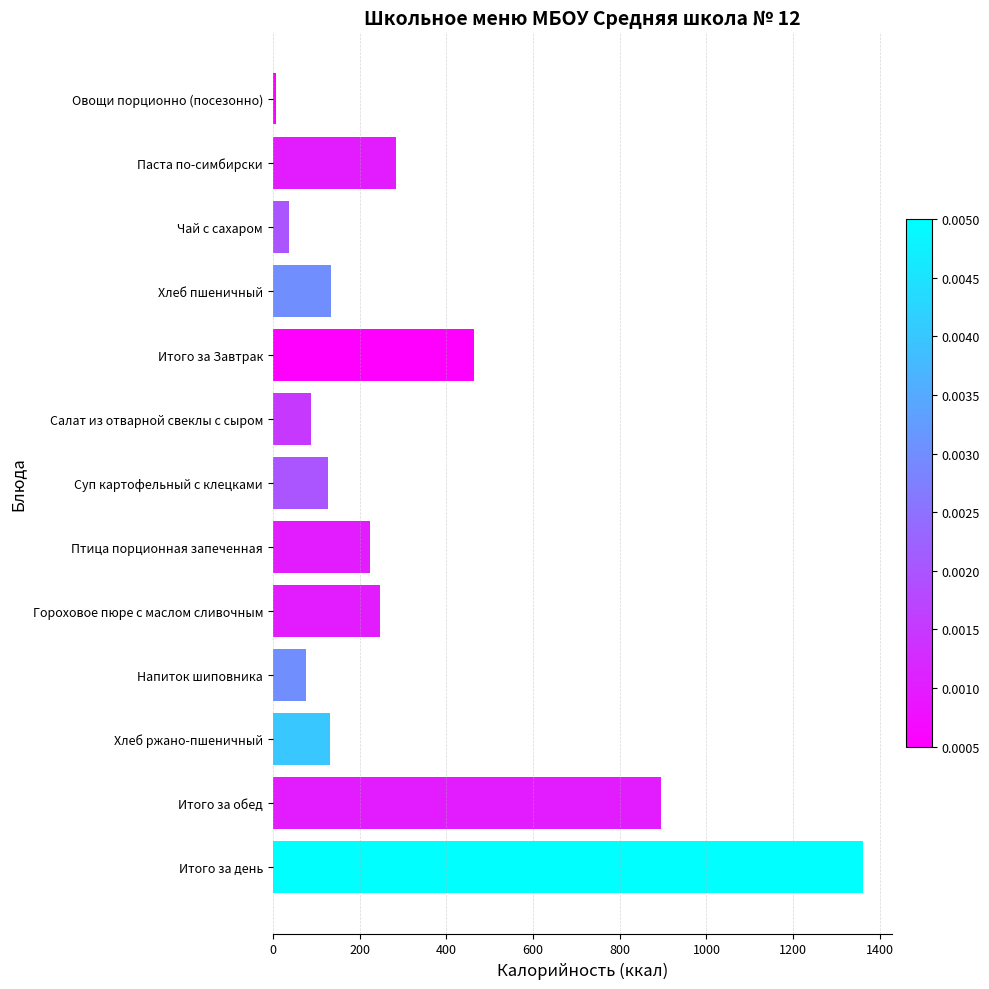

Between Птица порционная запеченная and Итого за обед, which is larger?

Итого за обед